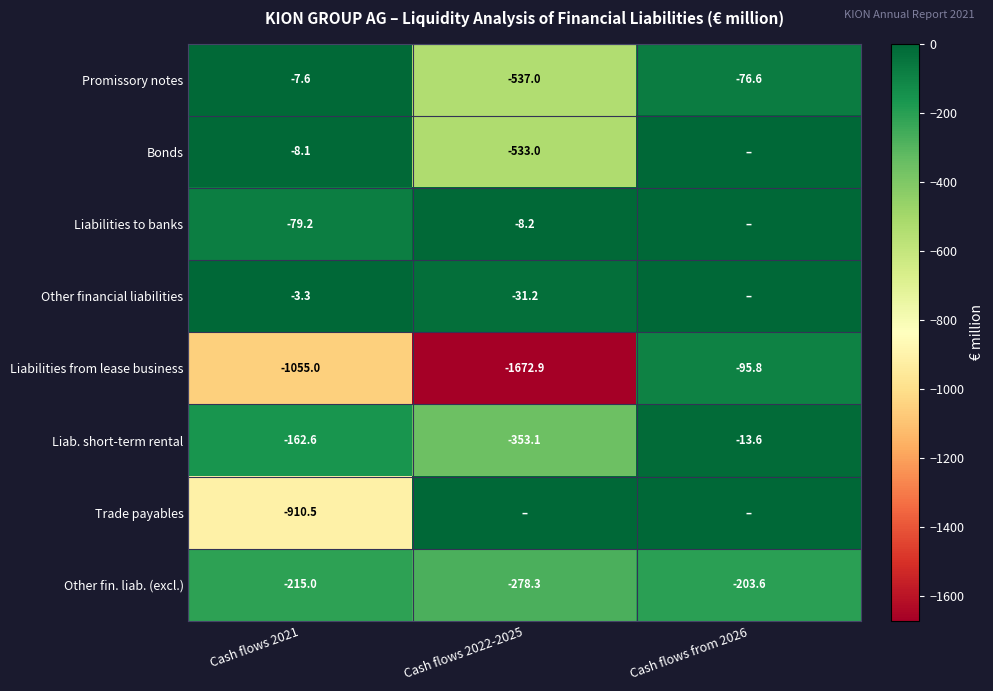

Read the Liabilities from lease business value at Cash flows 2021.

-1055.0